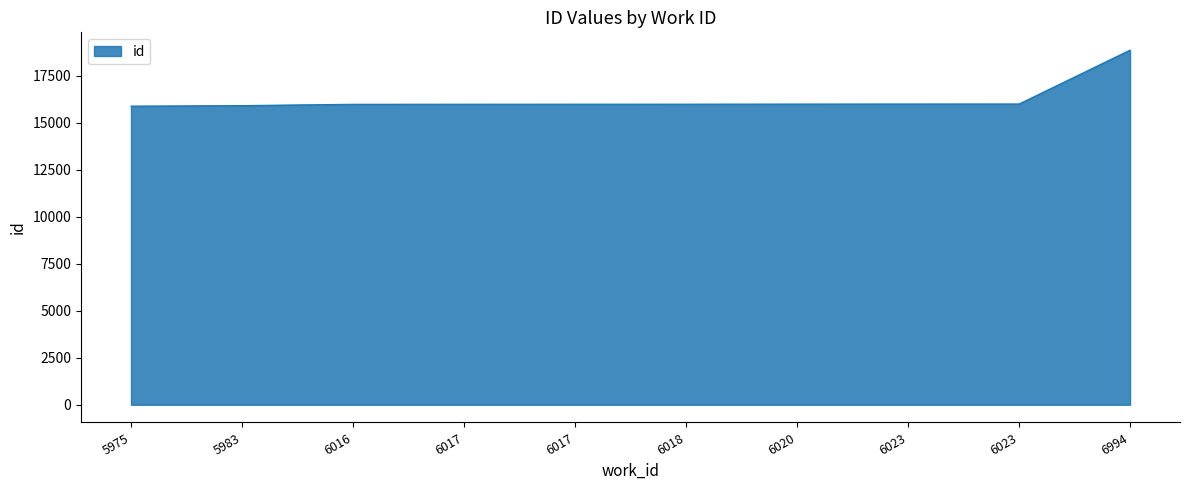

Is it true that the value at 5975 is 7322?

False